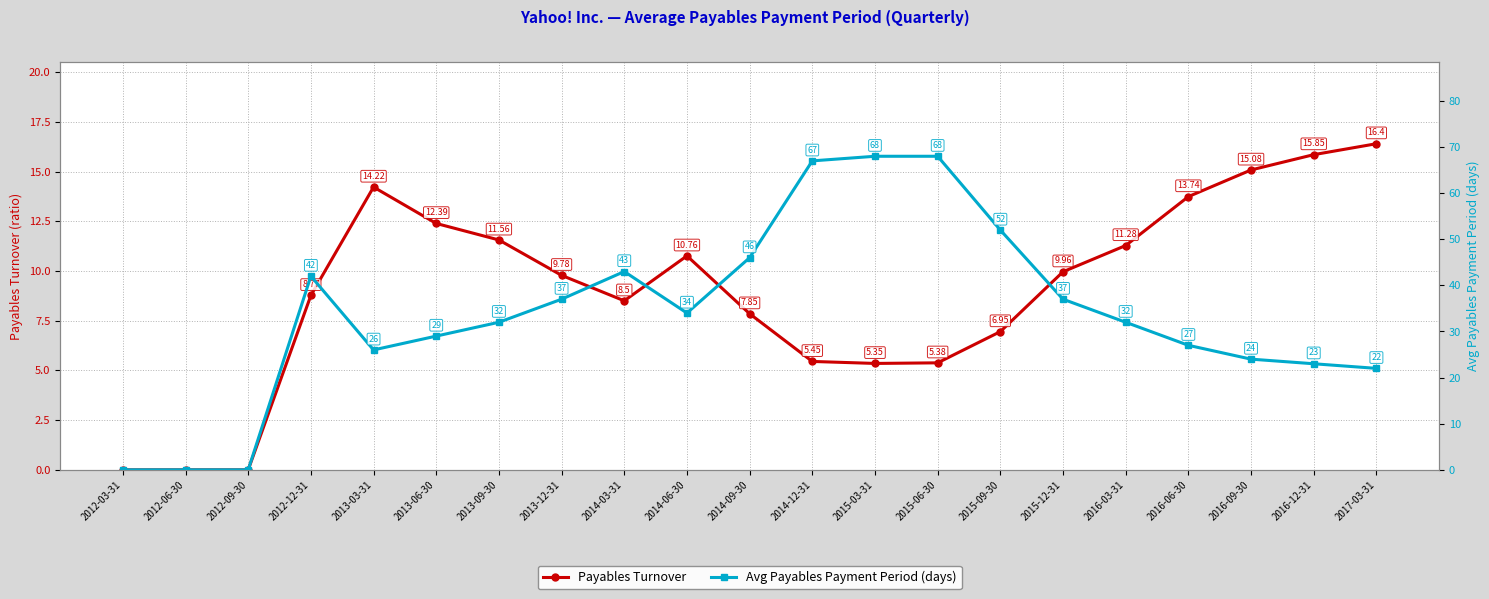

True or false: Avg Payables Payment Period (days) and Payables Turnover intersect in this chart.

False